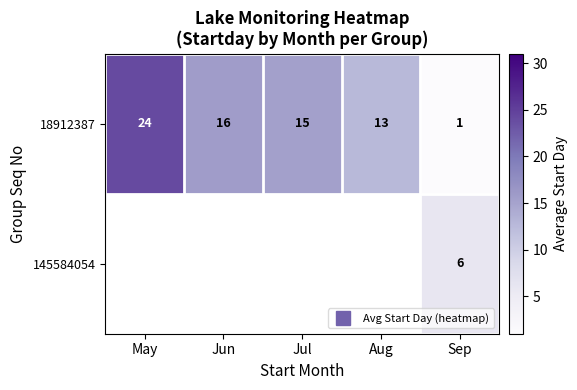

What is the smallest value displayed?

1.0